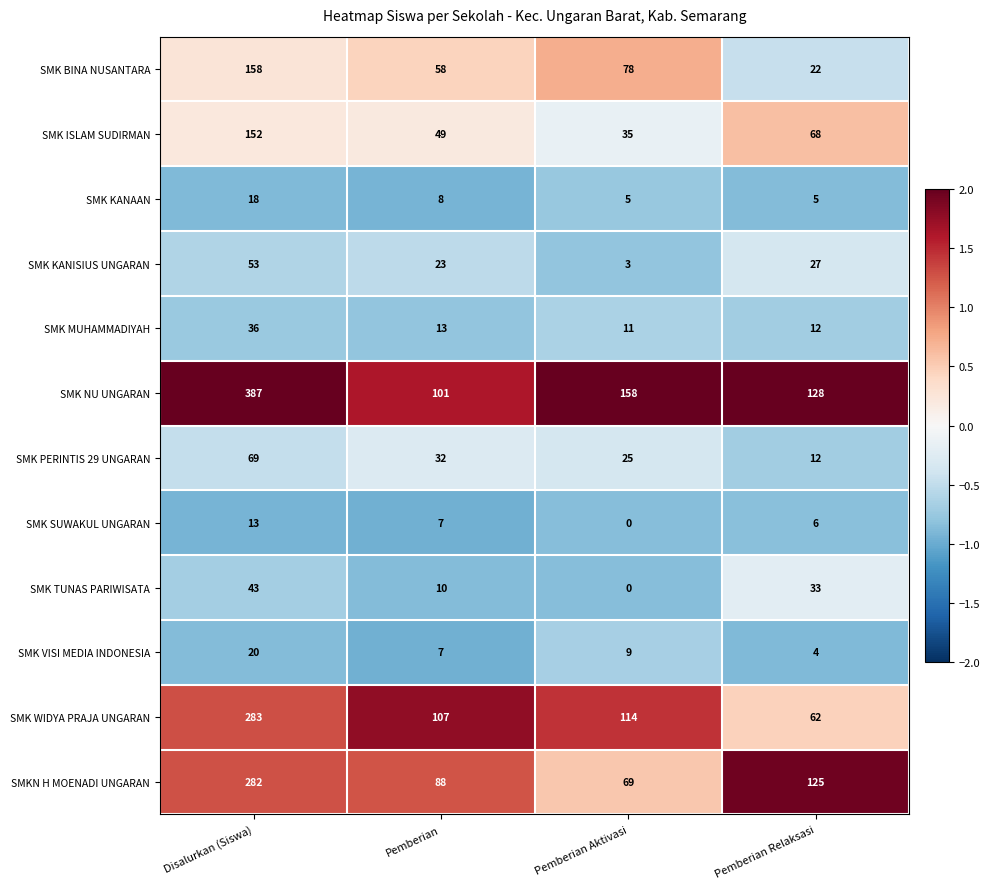

Is it true that SMK NU UNGARAN equals 387 at Disalurkan (Siswa)?

True